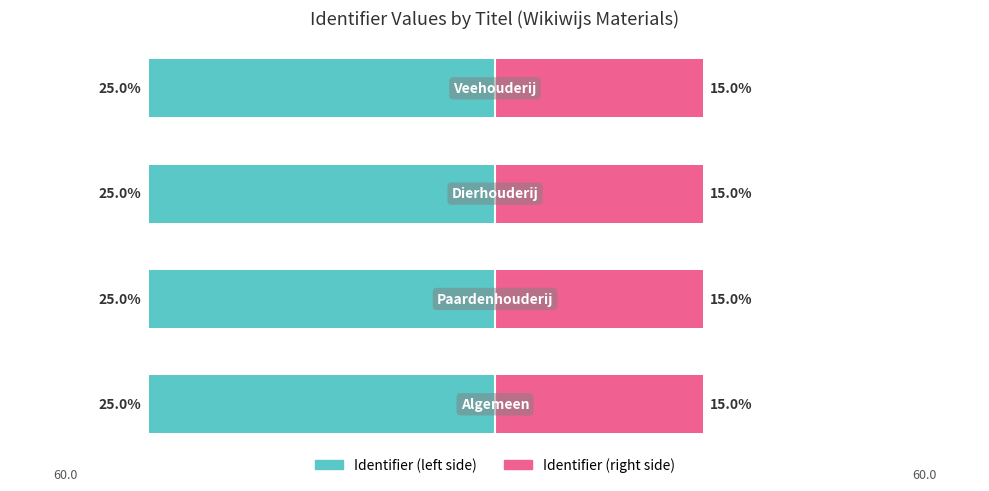

What are all the series names shown in the legend?

Identifier (left), Identifier (right)